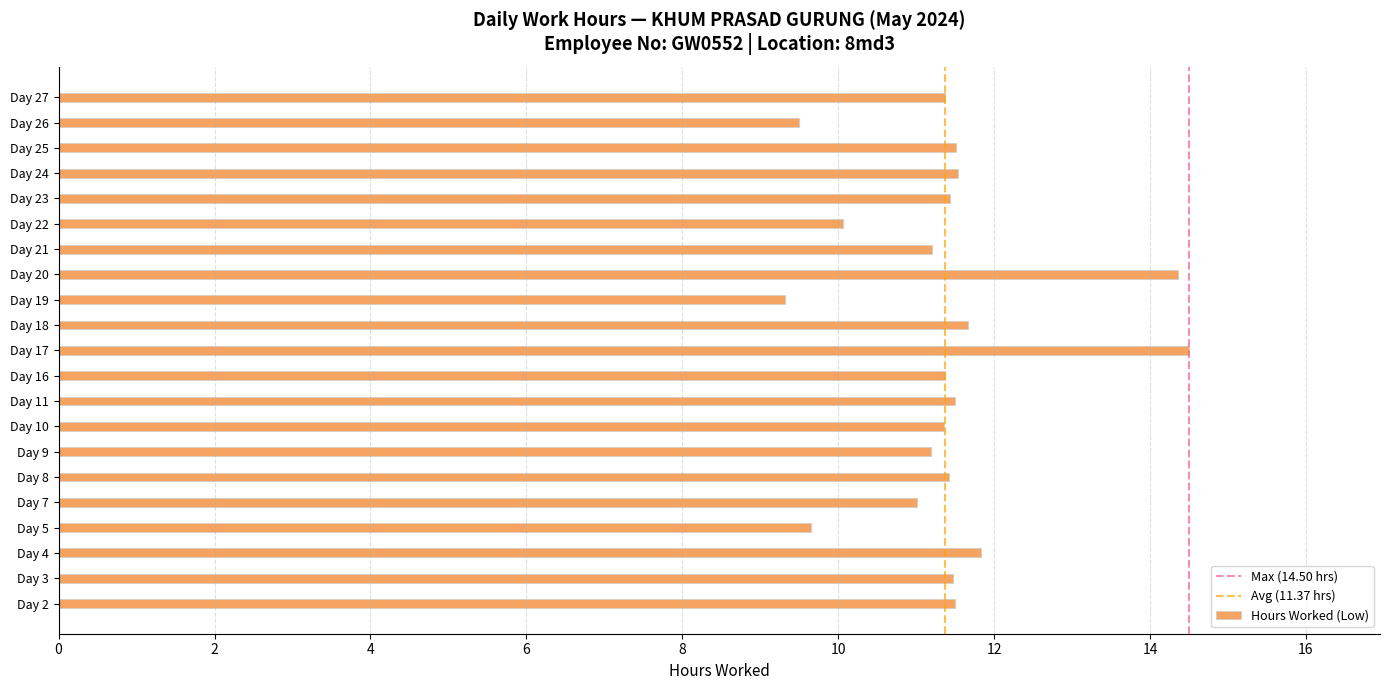

What is the sum of all values?

238.8